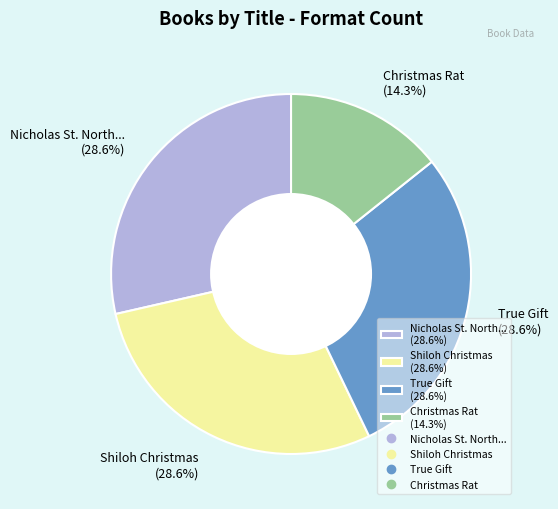

What is the smallest slice in the pie chart?

Christmas Rat (14.3%)